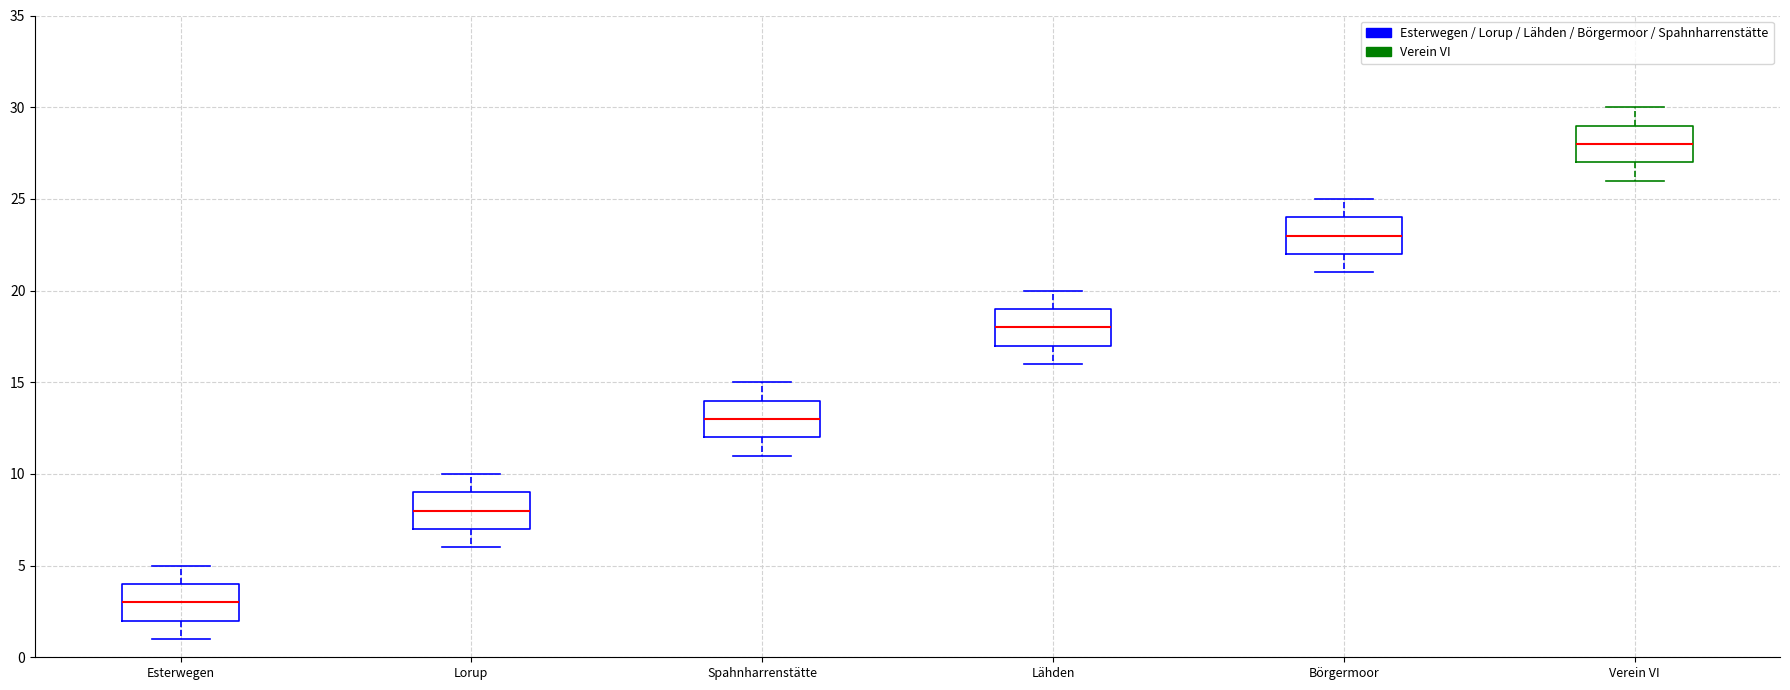

Reading left to right, read every box against the y-axis: the position of its median line, the range the box covers, and the ends of its whiskers. The values are not printed on the chart, so give them approximately, as read against the axis.

Esterwegen: median 3, box 2 to 4, whiskers 1 to 5
Lorup: median 8, box 7 to 9, whiskers 6 to 10
Spahnharrenstätte: median 13, box 12 to 14, whiskers 11 to 15
Lähden: median 18, box 17 to 19, whiskers 16 to 20
Börgermoor: median 23, box 22 to 24, whiskers 21 to 25
Verein VI: median 28, box 27 to 29, whiskers 26 to 30